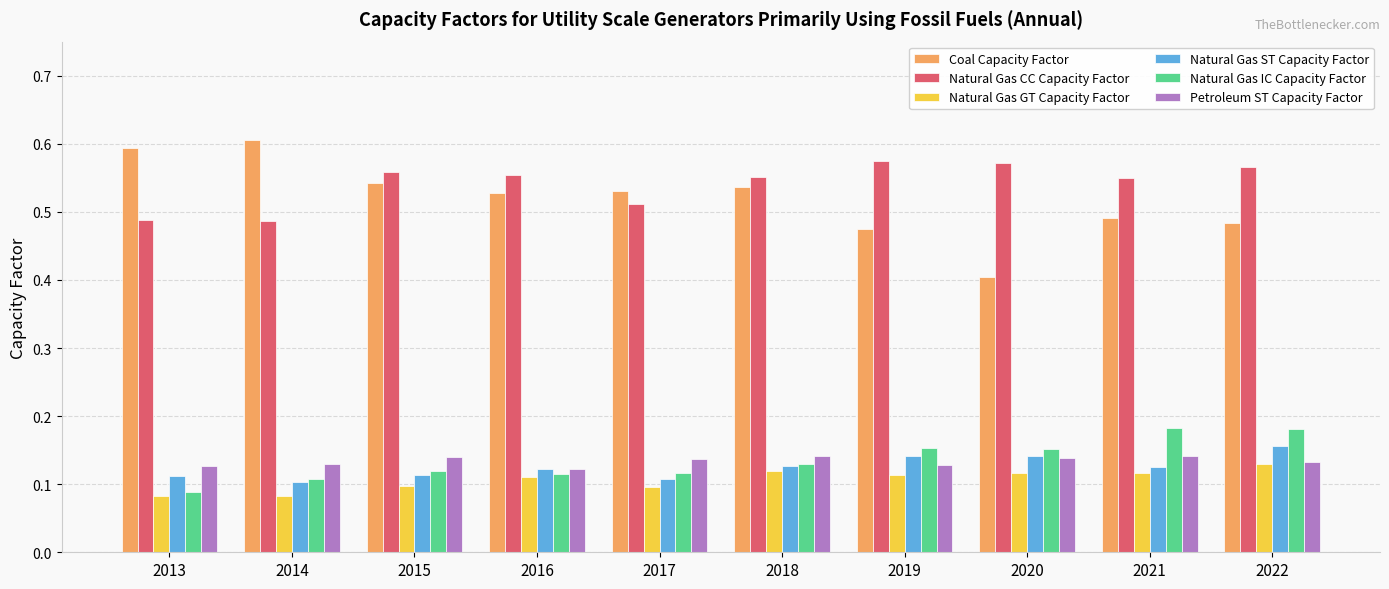

Between 2018 and 2020, which series saw the biggest shift?

Coal Capacity Factor